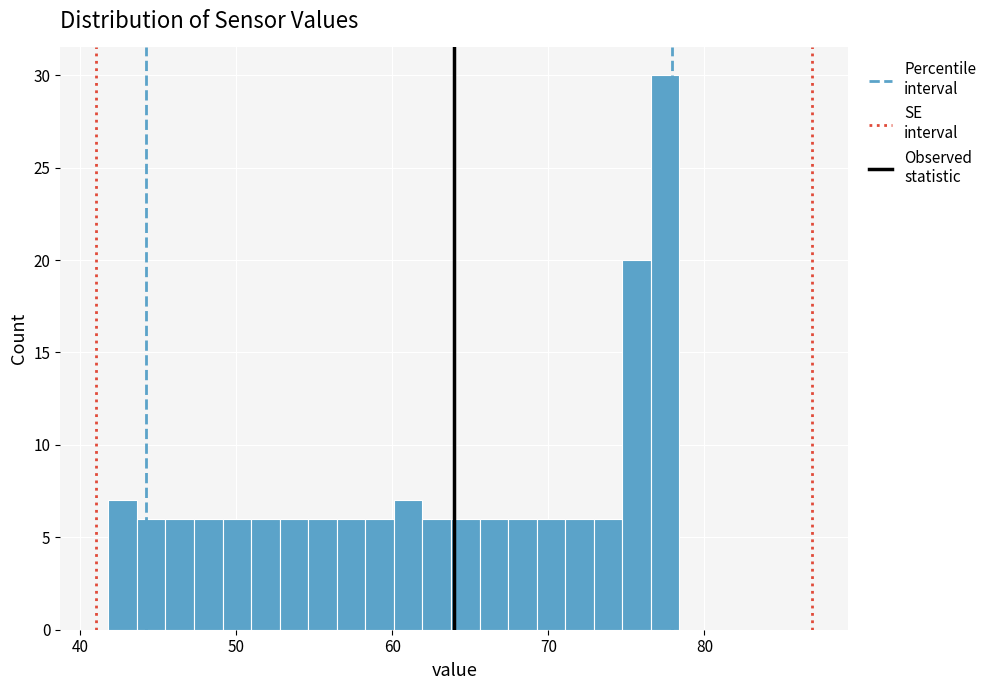

Around what value on the x-axis is the tallest bar? Give the approximate position of its centre, as read against the axis.

77